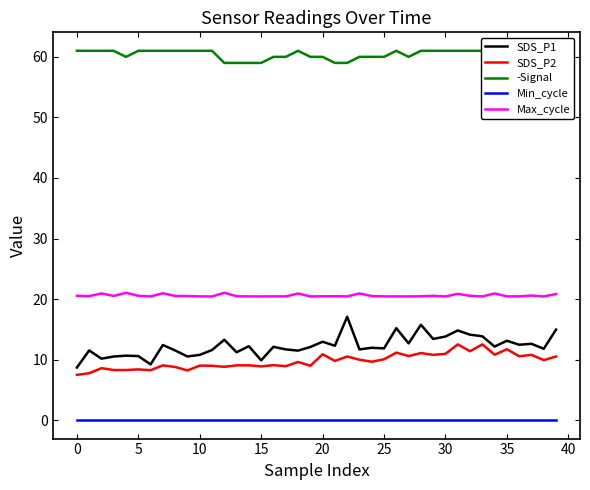

True or false: SDS_P2 and SDS_P1 cross at least once.

False